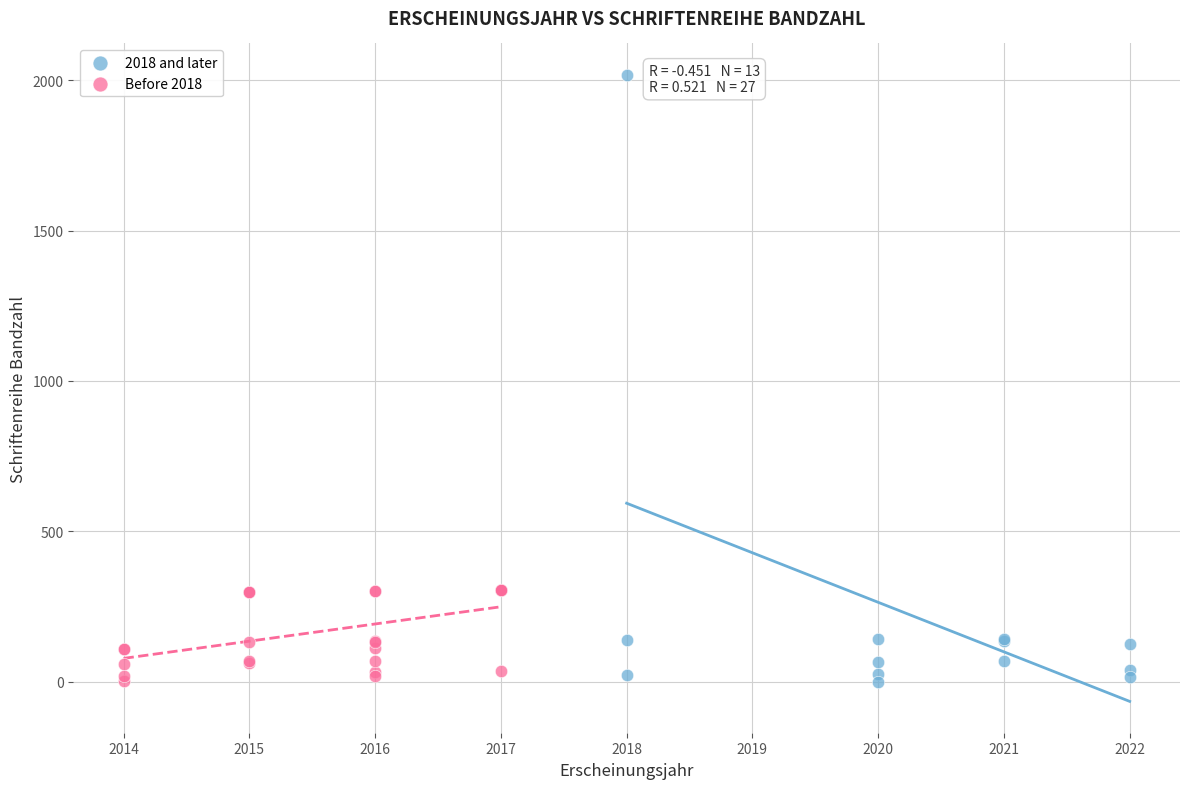

Which series has the widest spread of Y values?

2018 and later